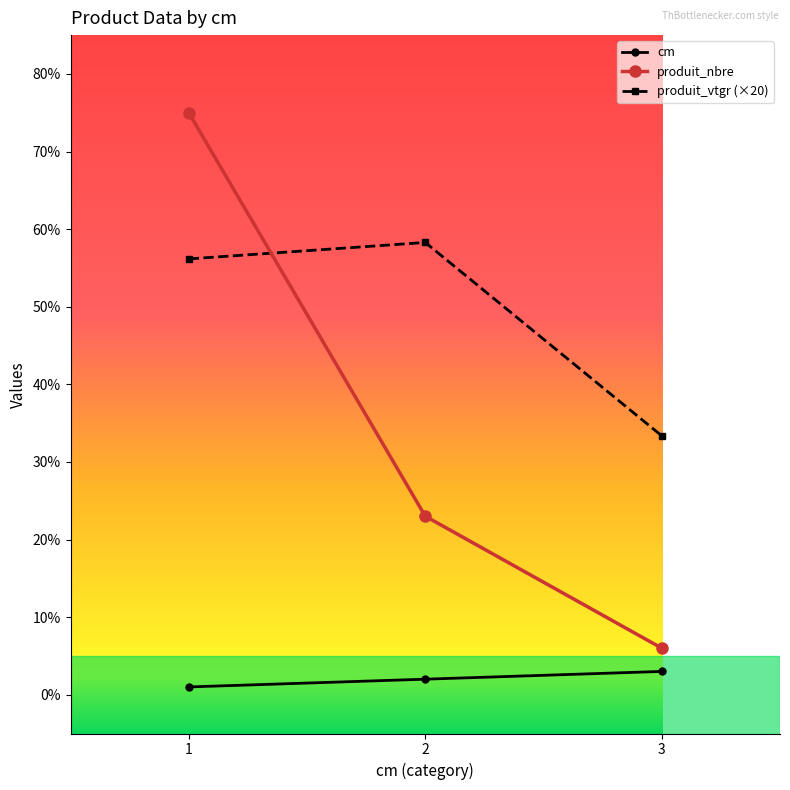

Is it true that produit_vtgr (×20) equals 30.7 at 2?

False